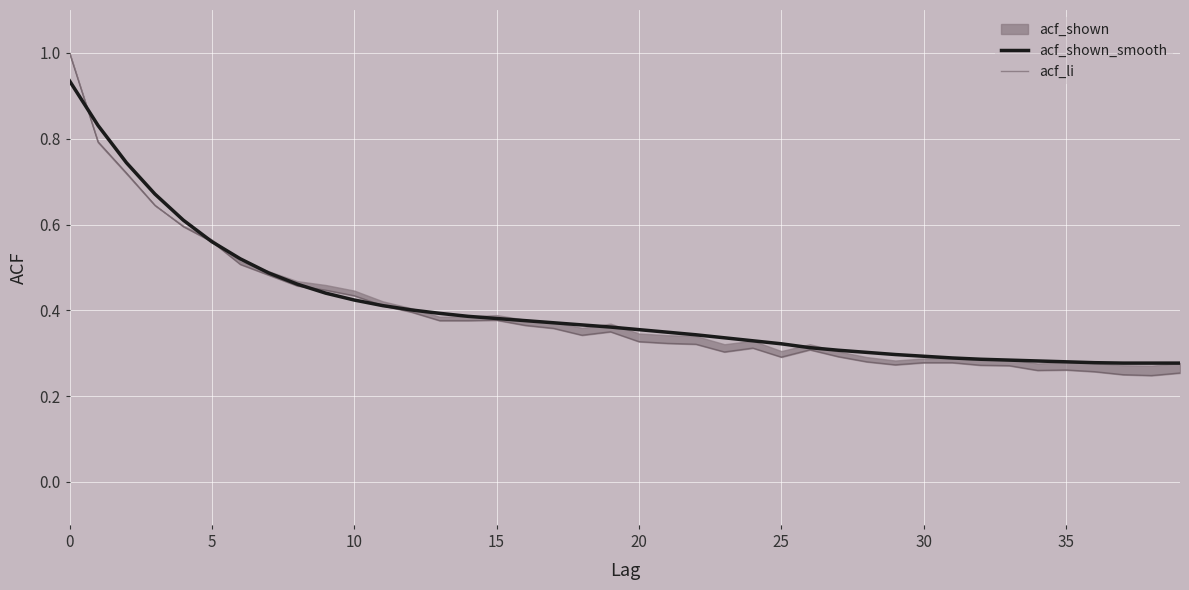

Where is acf_shown_smooth nearest to the value 0?

37